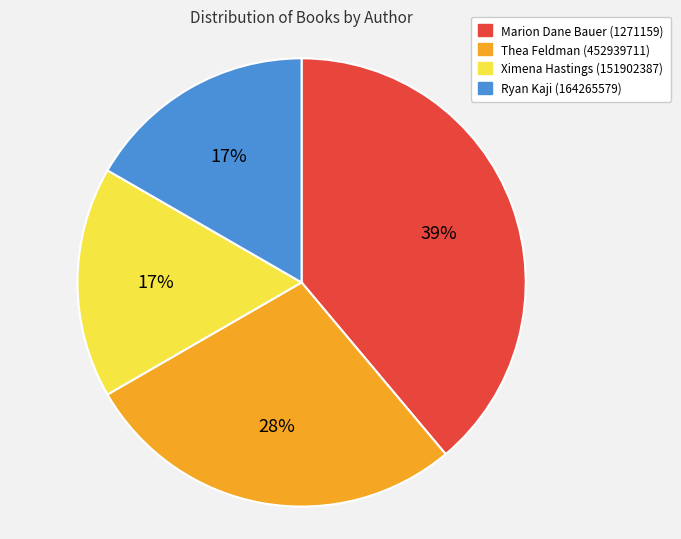

Do Ximena Hastings (151902387) and Ryan Kaji (164265579) together represent more than half of the pie?

No